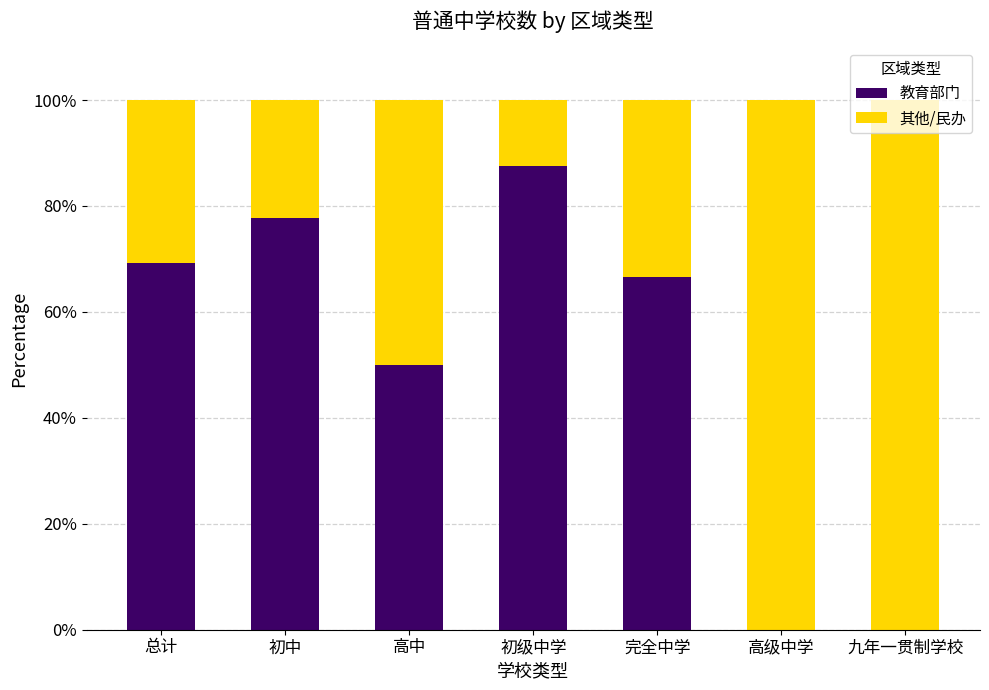

How many data points in 教育部门 are above 66?

4